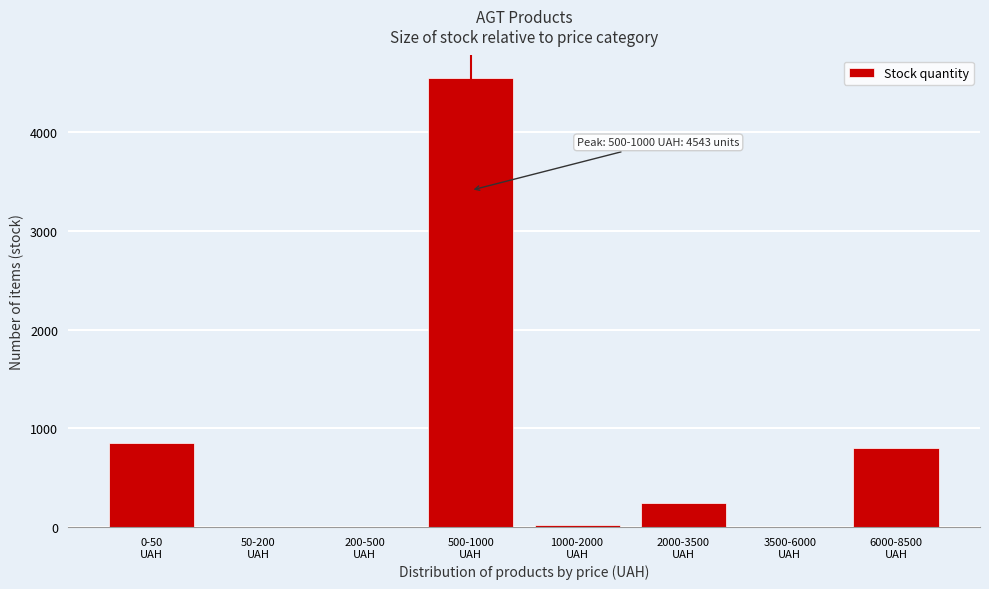

What is the greatest value displayed?

4543